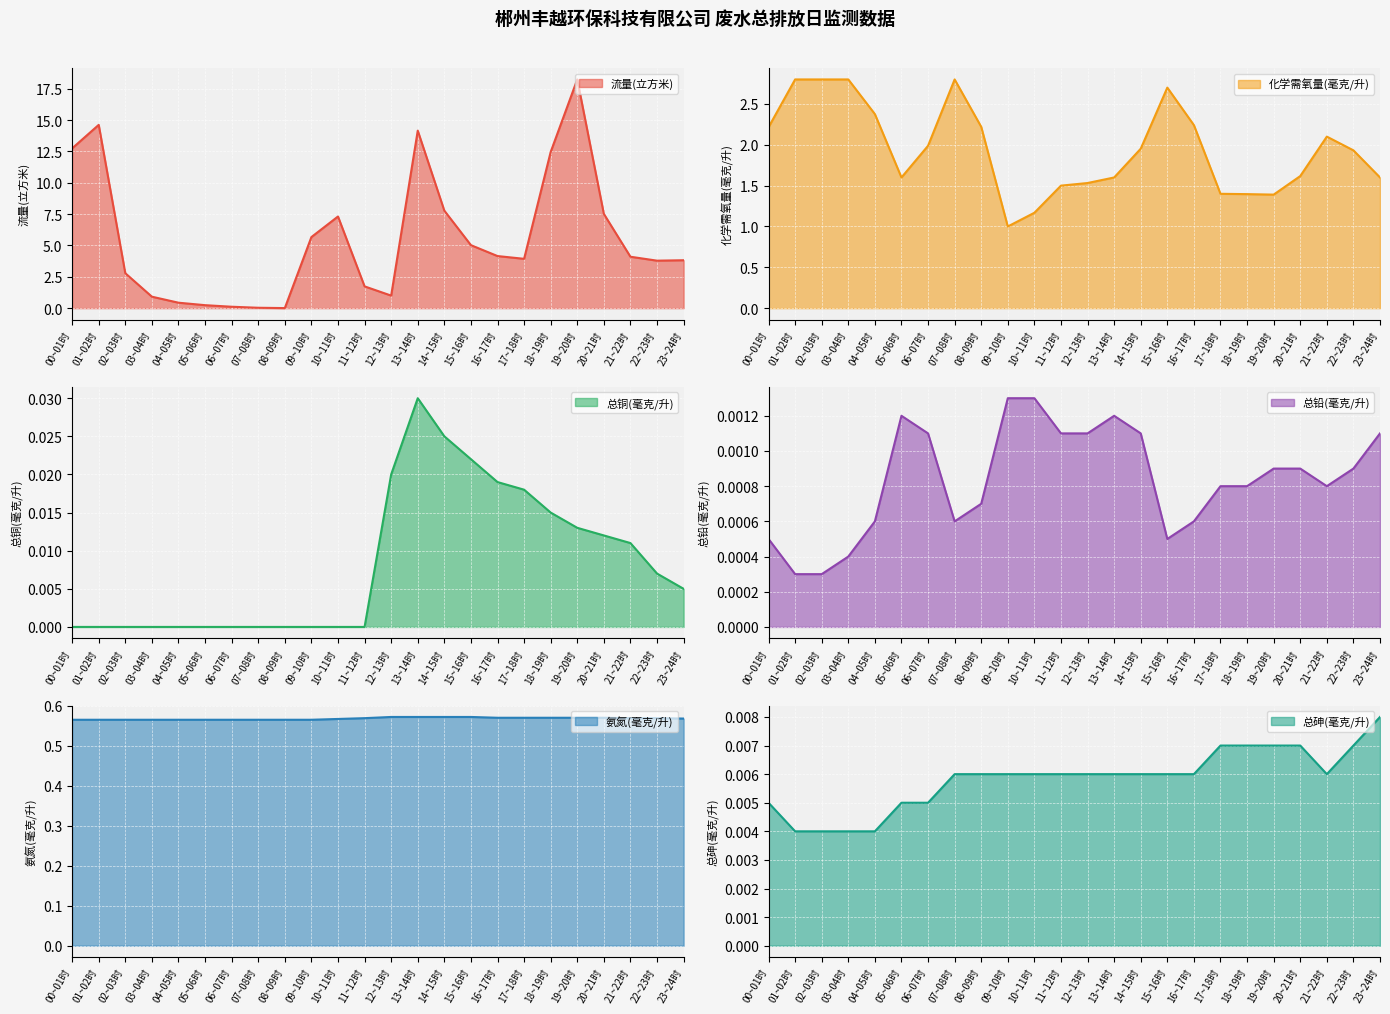

The value of 总砷(毫克/升) at 02~03时 is 0.0. True or false?

True